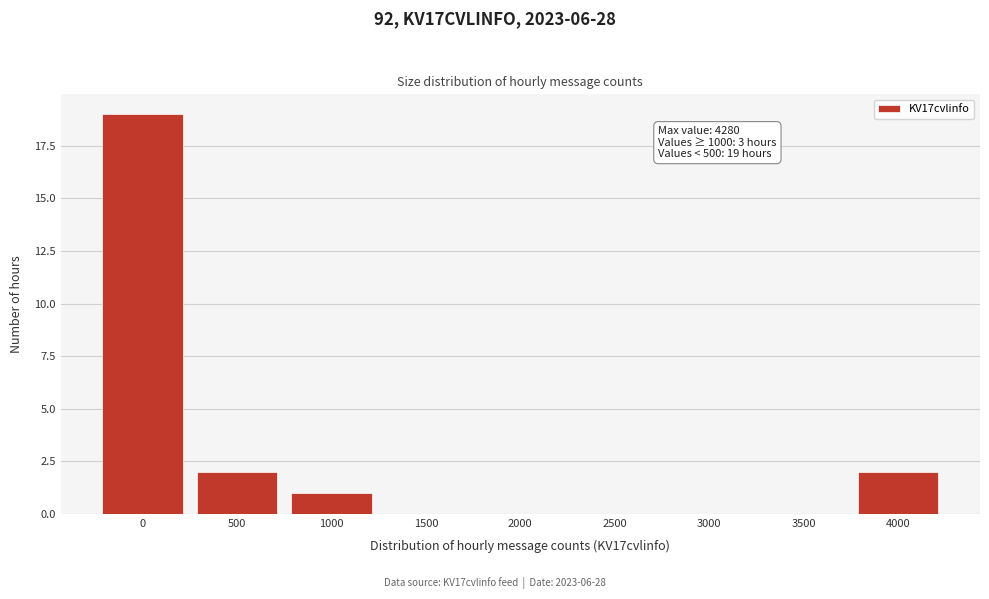

Reading left to right, what are all the values shown in this chart?

0=19	500=2	1000=1	1500=0	2000=0	2500=0	3000=0	3500=0	4000=2